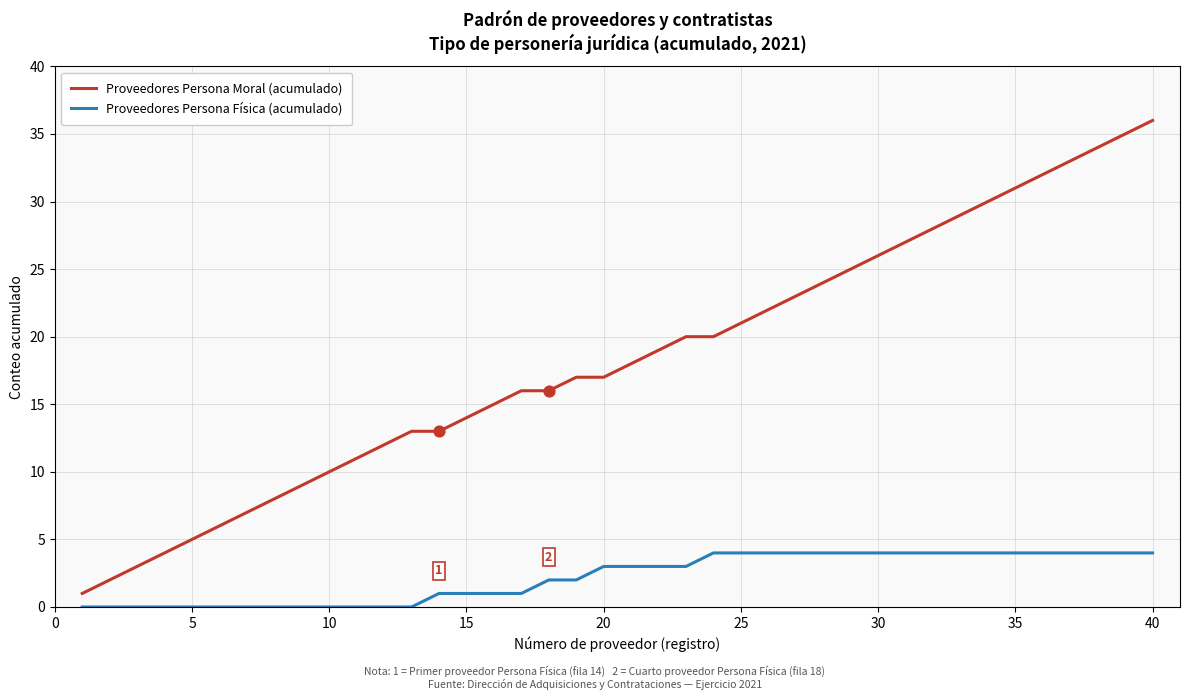

Which series has the widest spread of values?

Proveedores Persona Moral (acumulado)